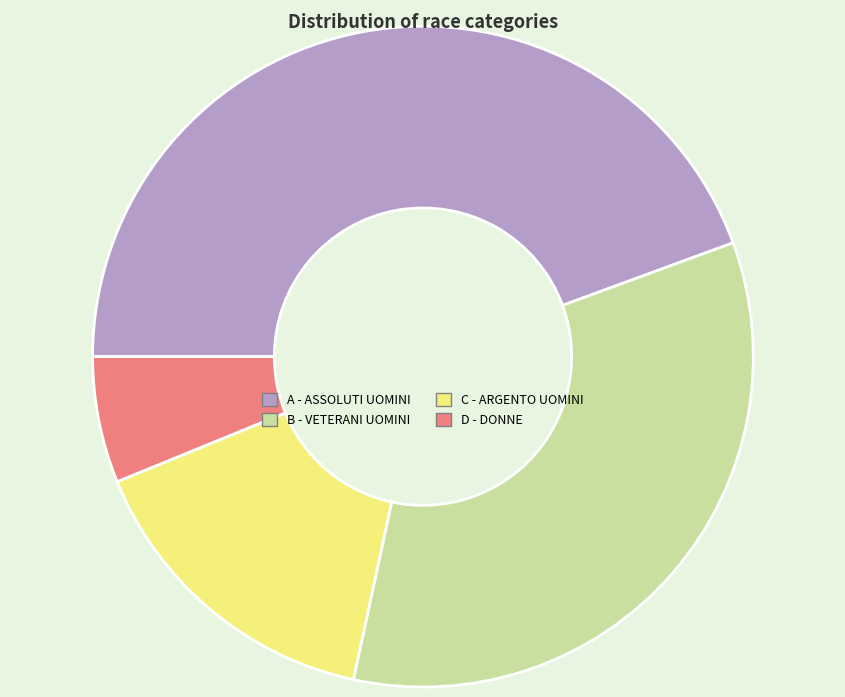

Rank the categories by value from lowest to highest.

D - DONNE, C - ARGENTO UOMINI, B - VETERANI UOMINI, A - ASSOLUTI UOMINI